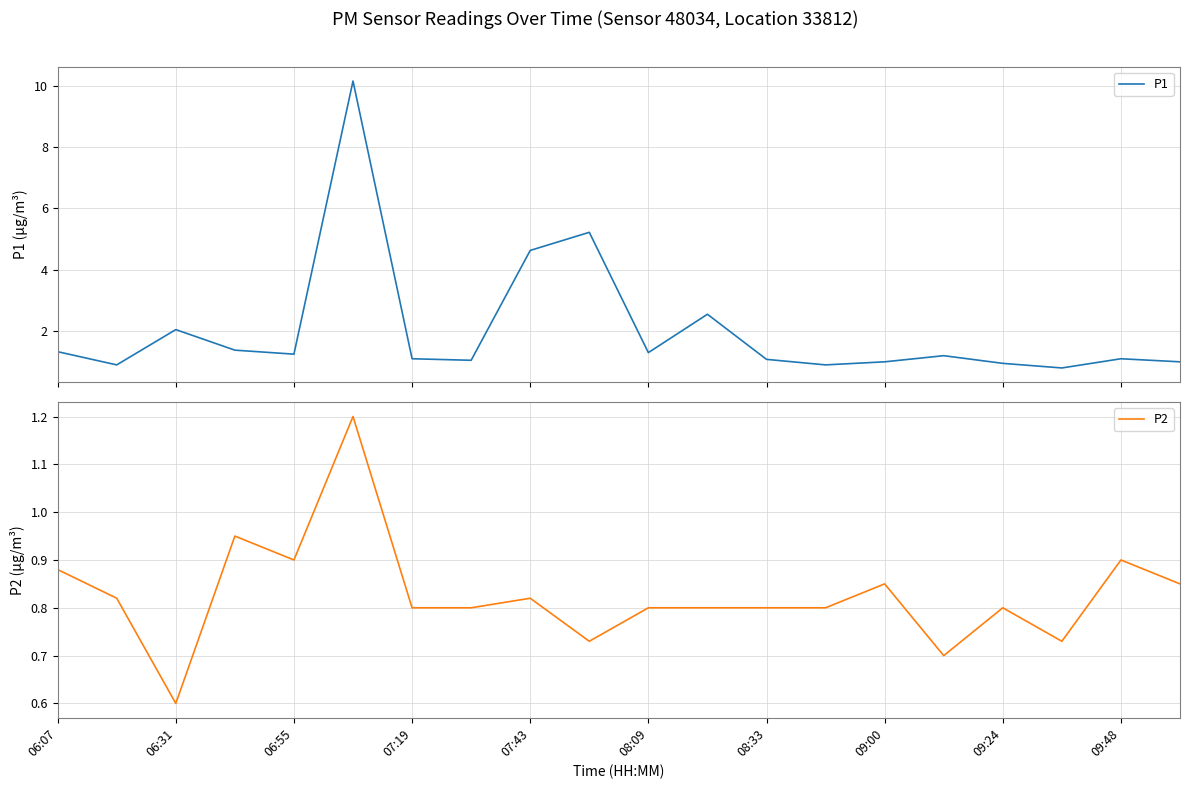

Rank the series by their maximum value, from highest to lowest.

P1, P2